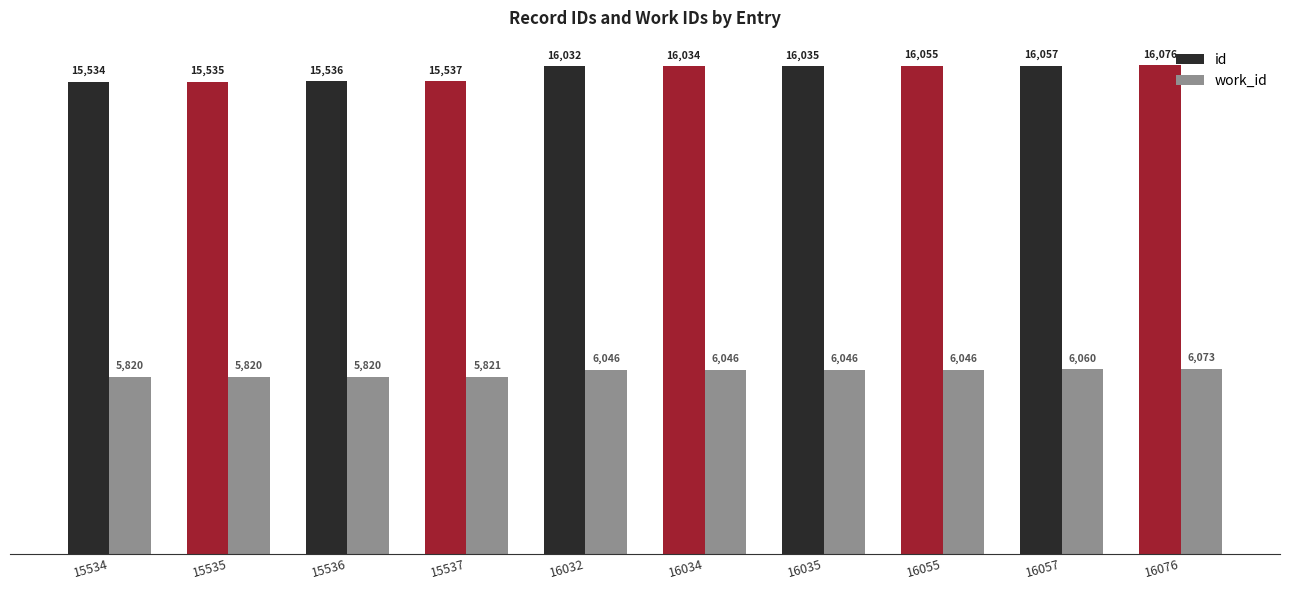

Read the id value at 15535, to the nearest 50.

15550